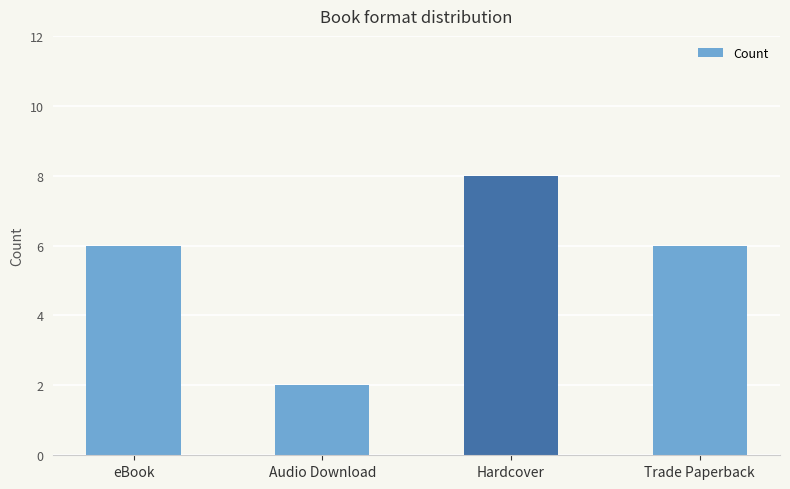

Which has a higher value, Trade Paperback or Hardcover?

Hardcover